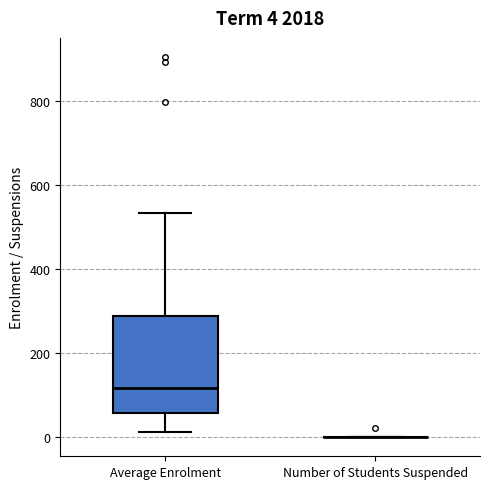

Comparing the boxes themselves (not the whiskers), which one is the tallest?

Average Enrolment